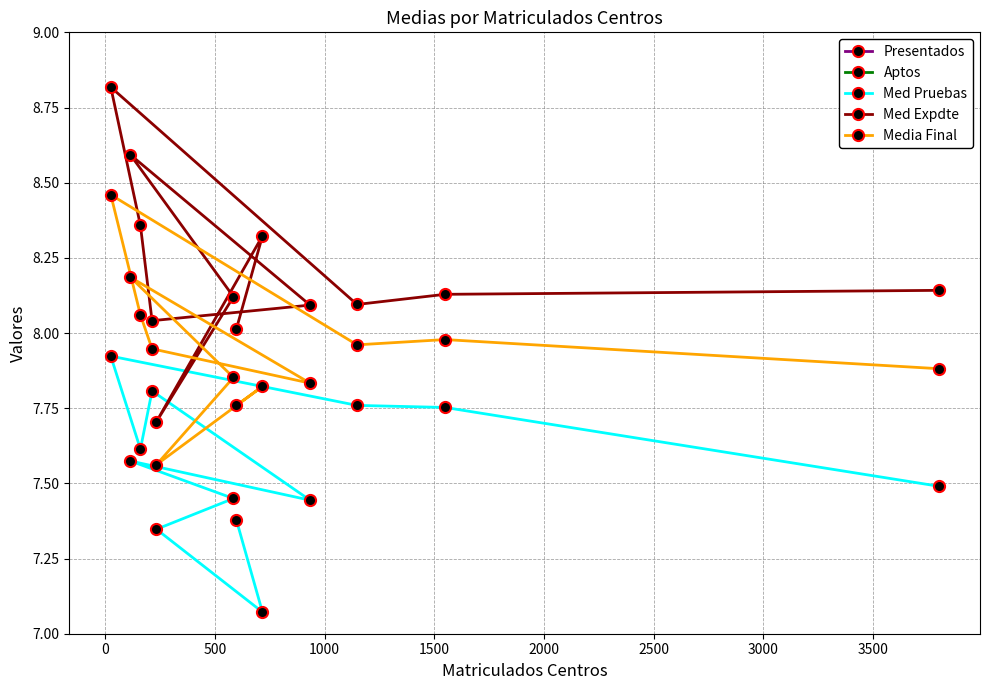

What is the average value of the Aptos series?

672.7